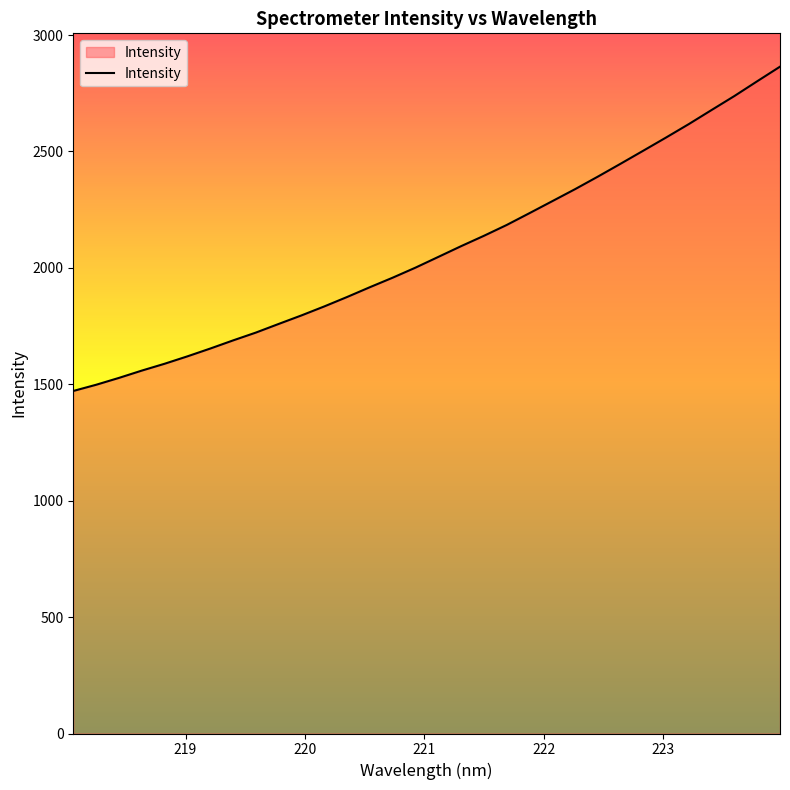

How many lines are shown in the chart?

1